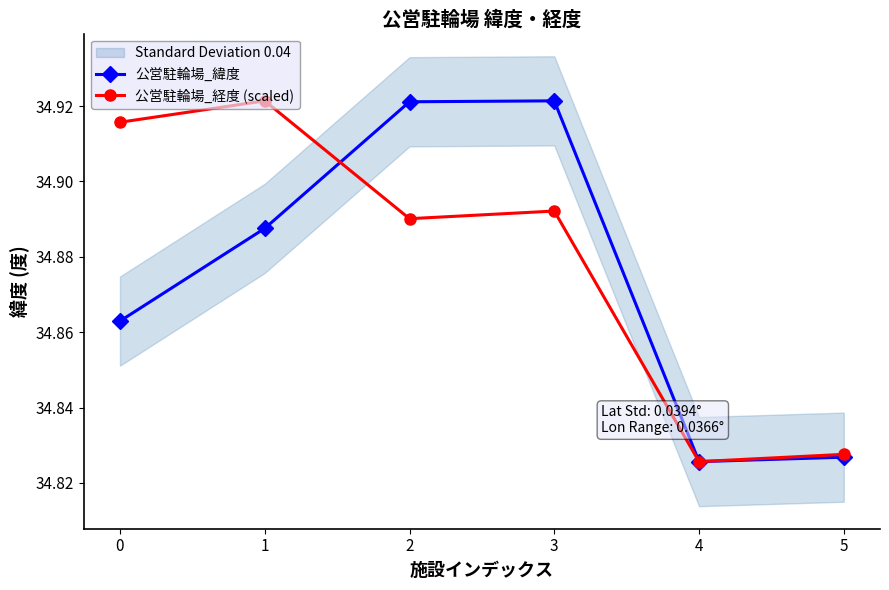

How many intersections are there between 公営駐輪場_経度 (scaled) and 公営駐輪場_緯度?

1